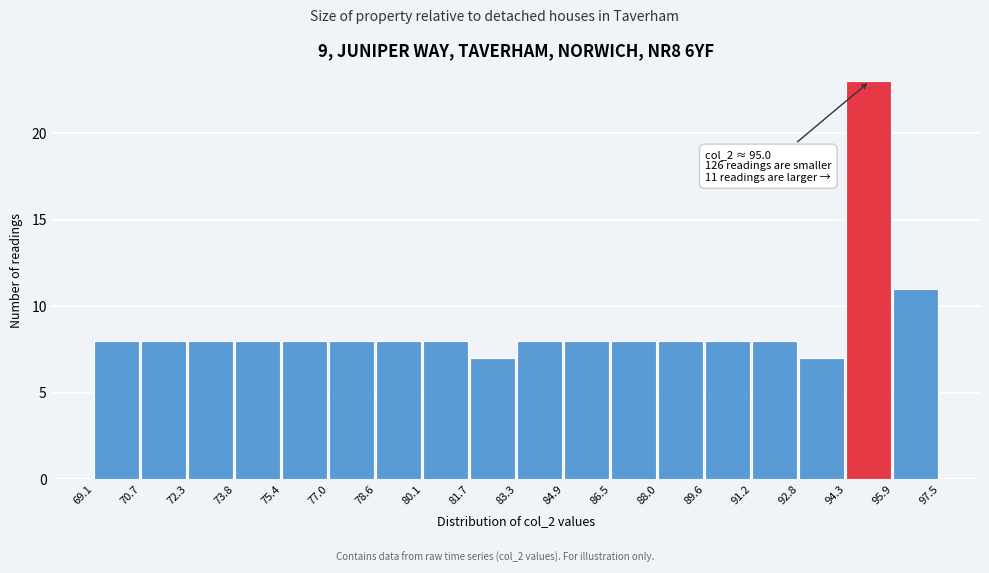

Over which range of the x-axis is the bar tallest?

94.3 to 95.9